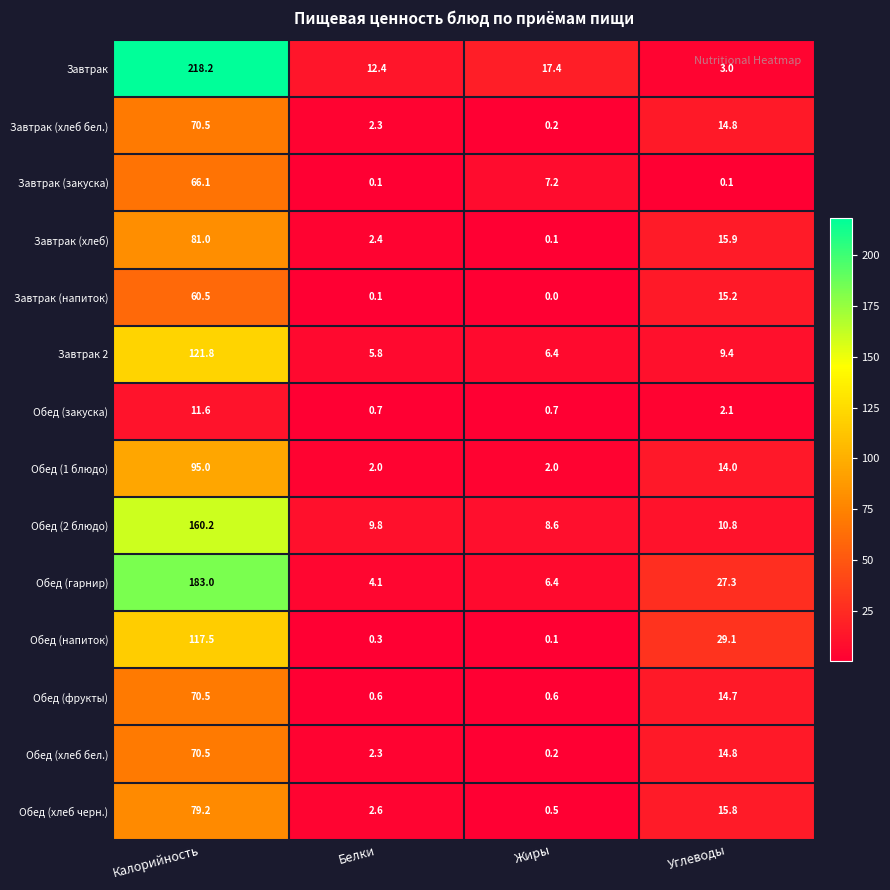

What is the total value across all series at Калорийность?

1405.6